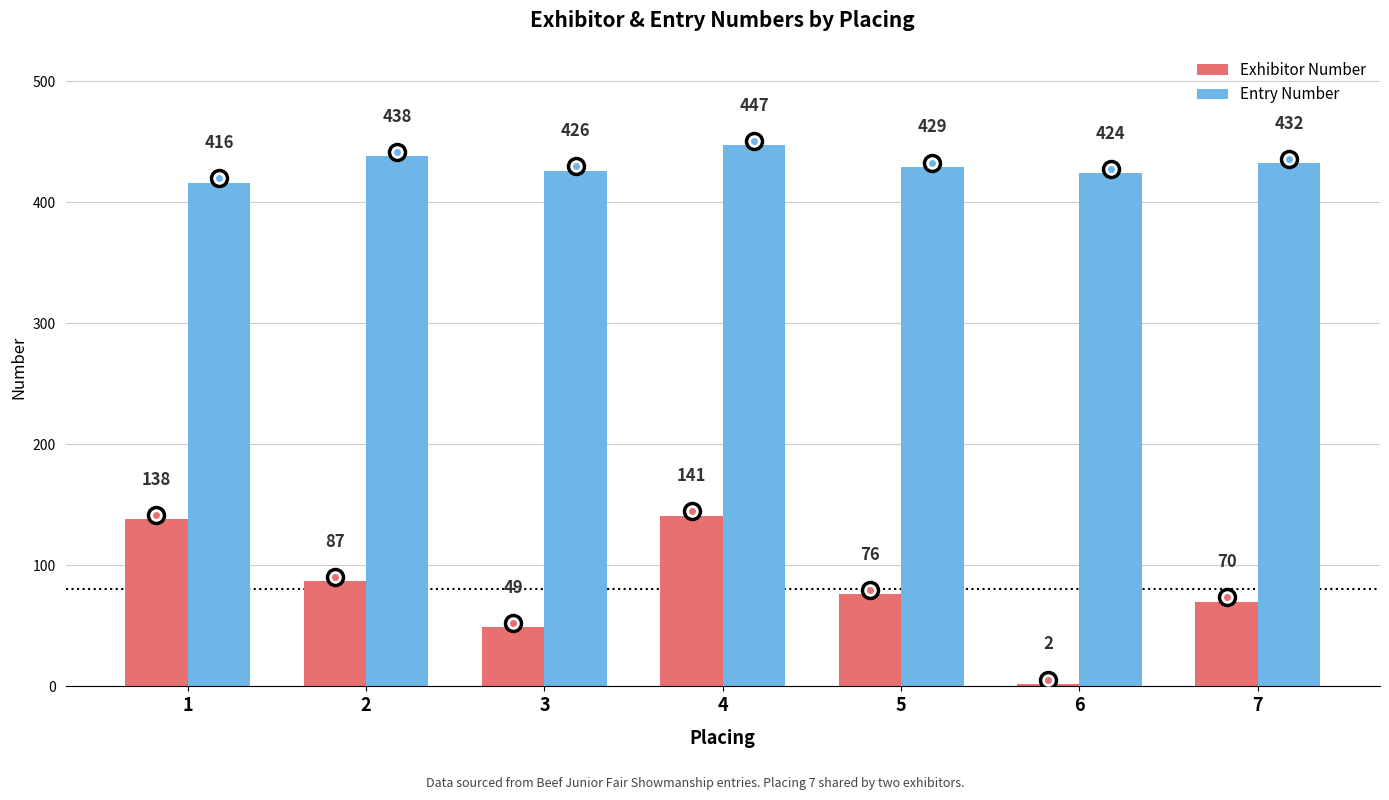

How many values in the Exhibitor Number series are below 76?

3